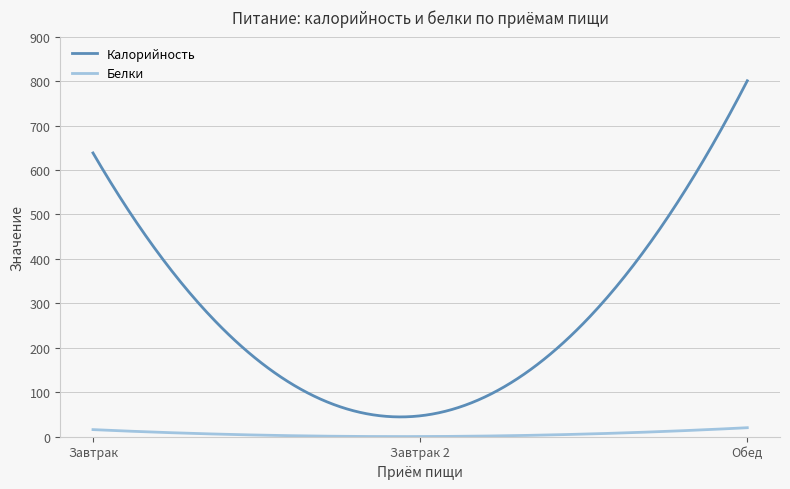

What is the minimum value for Белки?

0.3